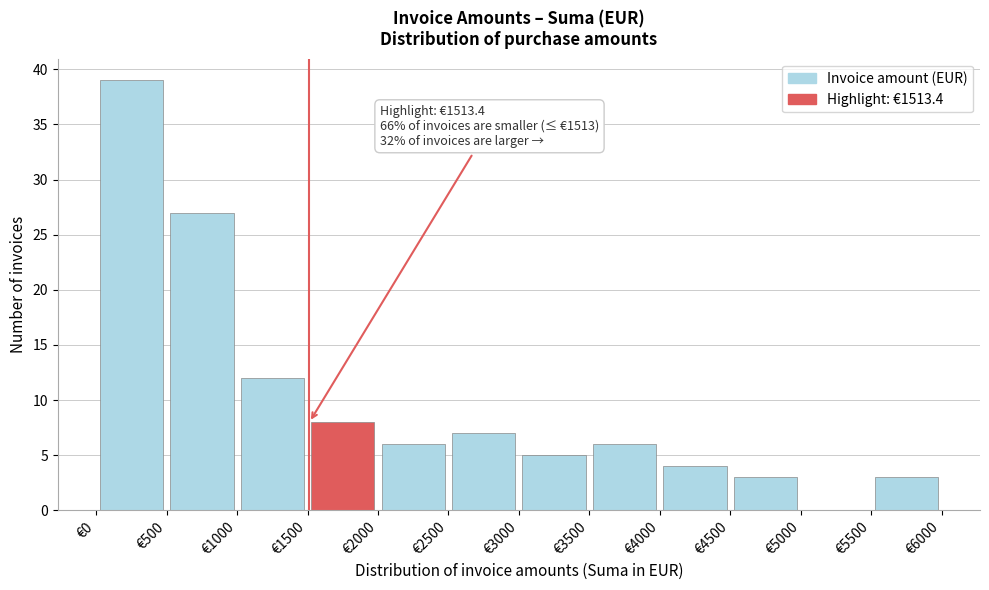

Which range on the x-axis has the tallest bar?

0 to 500